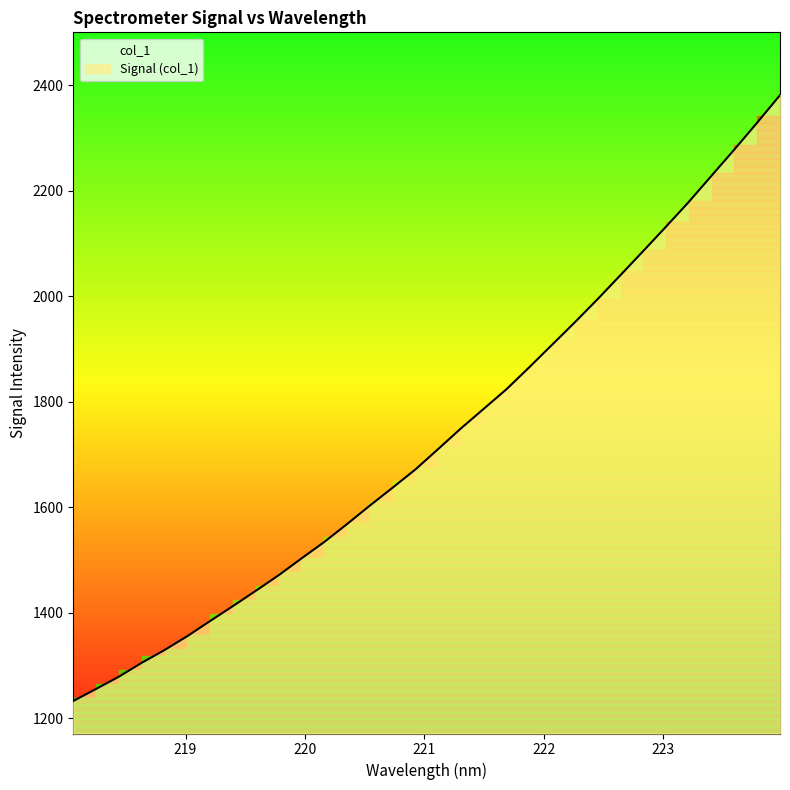

List the labels in order of value, largest first.

223.9802, 223.7895, 223.5987, 223.408, 223.2172, 223.0264, 222.8355, 222.6447, 222.4538, 222.263, 222.0721, 221.8812, 221.6902, 221.4993, 221.3083, 221.1174, 220.9264, 220.7354, 220.5444, 220.3533, 220.1623, 219.9712, 219.7801, 219.589, 219.3979, 219.2067, 219.0156, 218.8244, 218.6332, 218.442, 218.2508, 218.0596